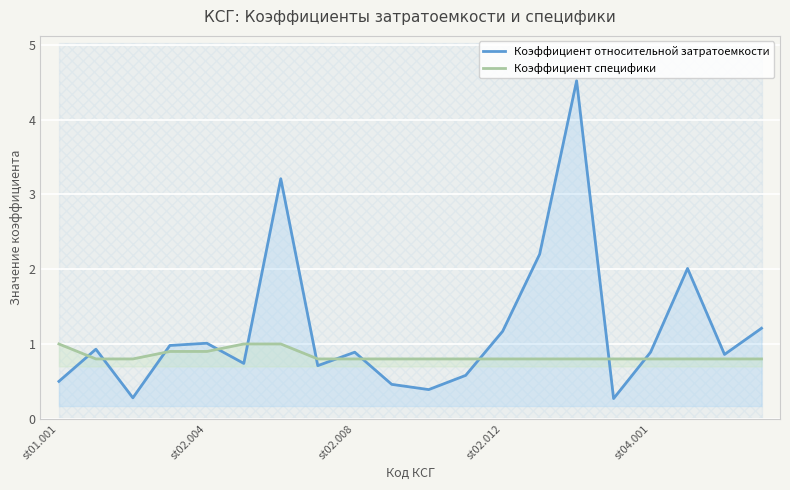

How many distinct data groups are displayed?

2